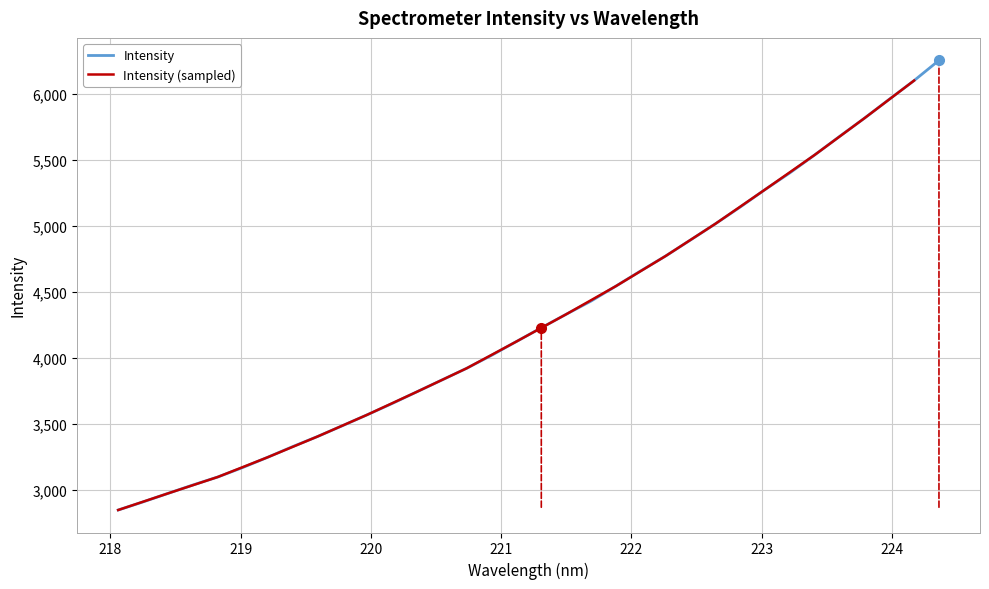

What is the ratio of the value at 223.5987 to the value at 222.8355?

1.1